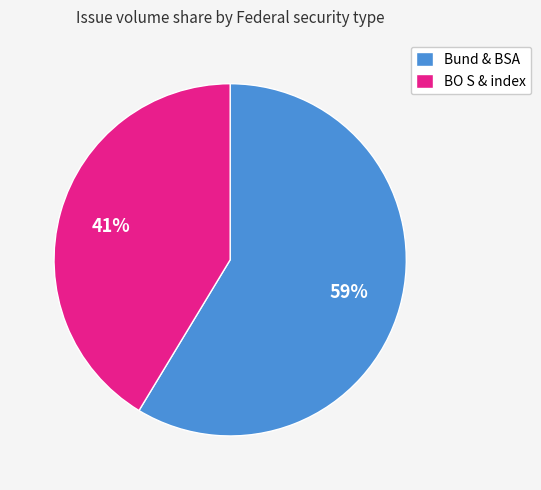

True or false: BO S & index accounts for 36% of the total.

False